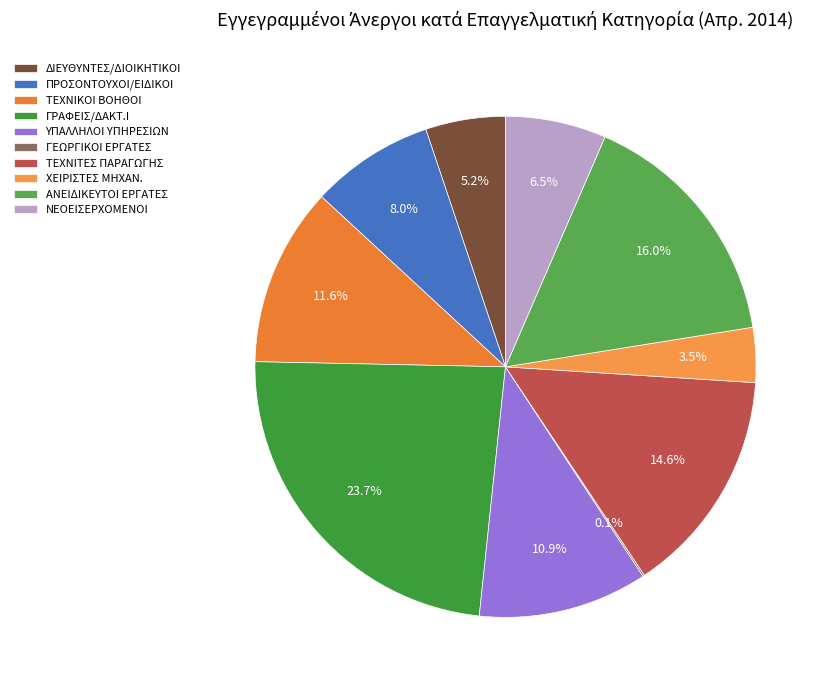

Count the number of slices in the pie.

10